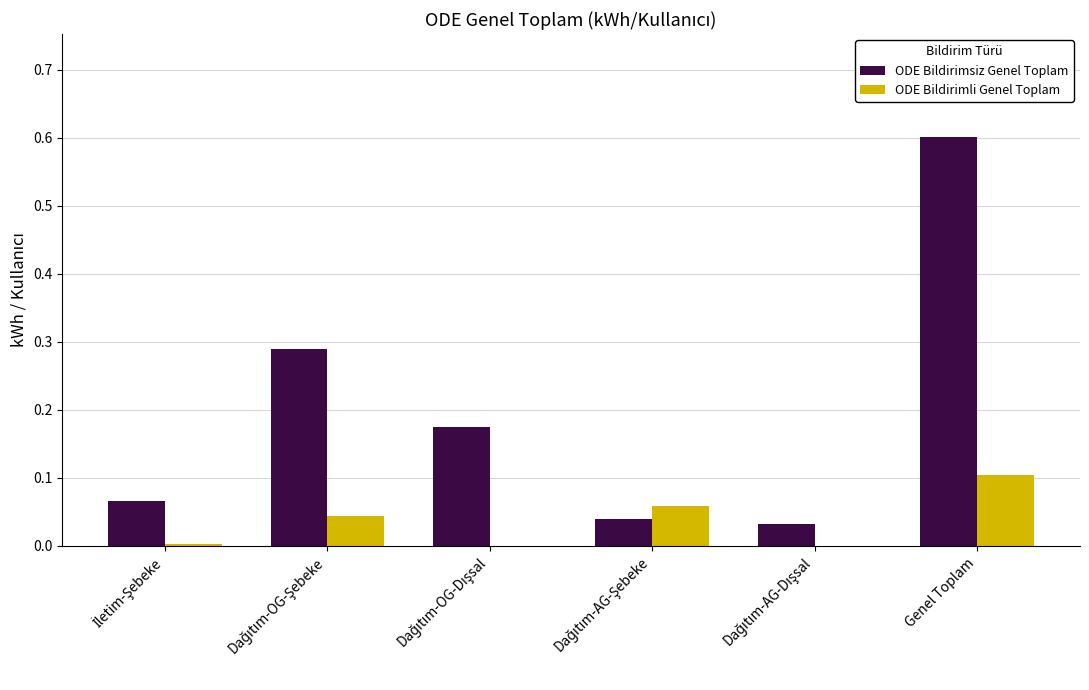

Which category has the highest value in the ODE Bildirimli Genel Toplam series?

Genel Toplam